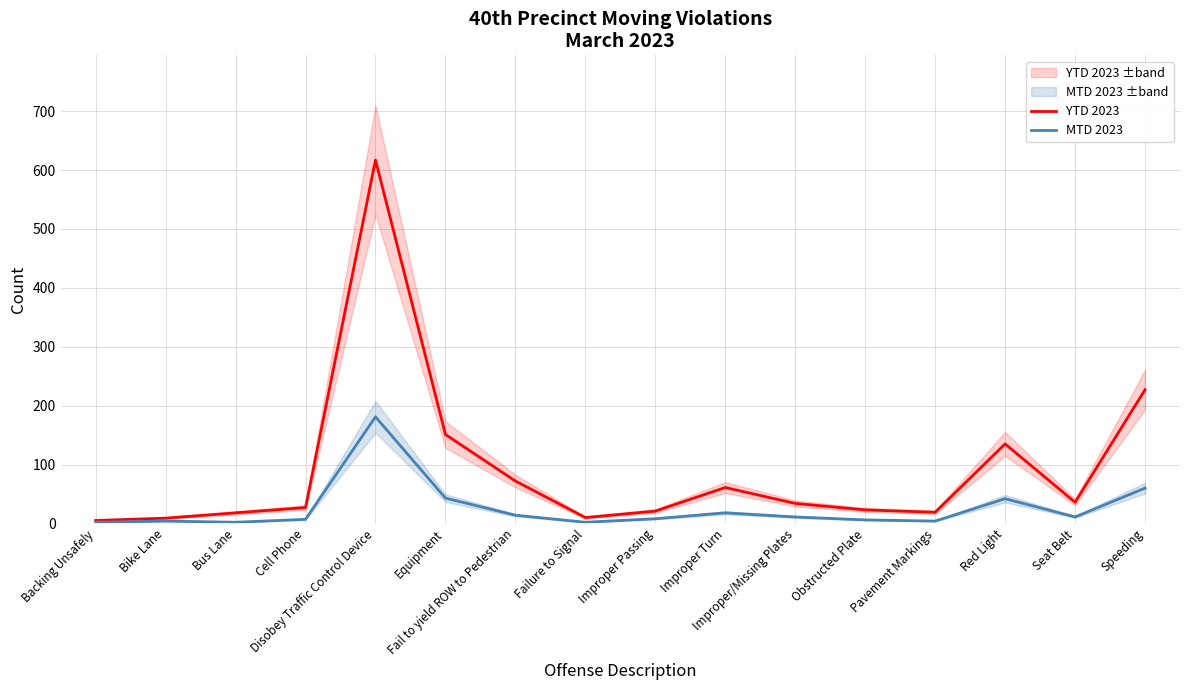

Read the YTD 2023 value at Red Light.

135